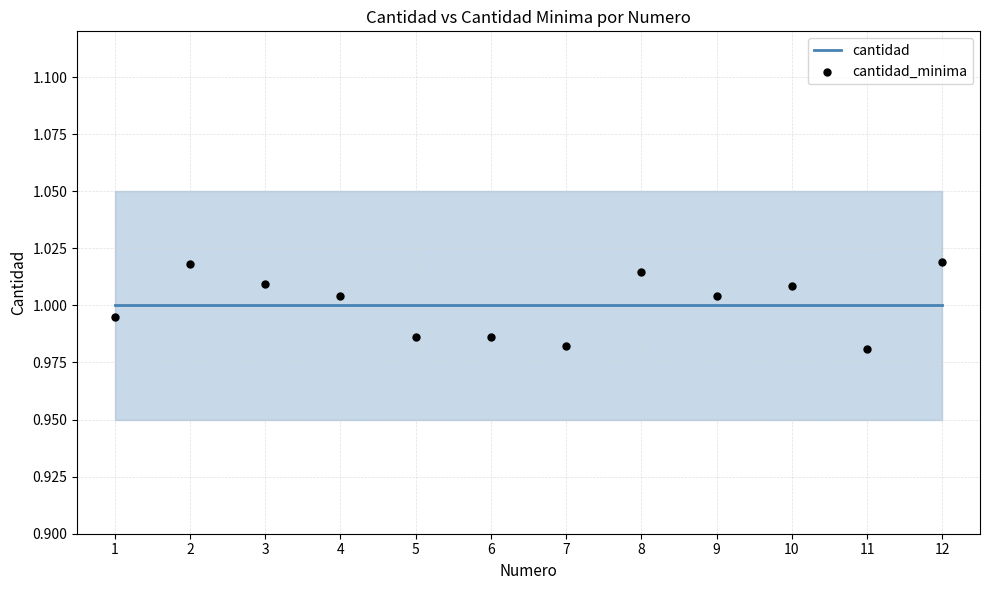

What is the total value across all series at 10?

2.0